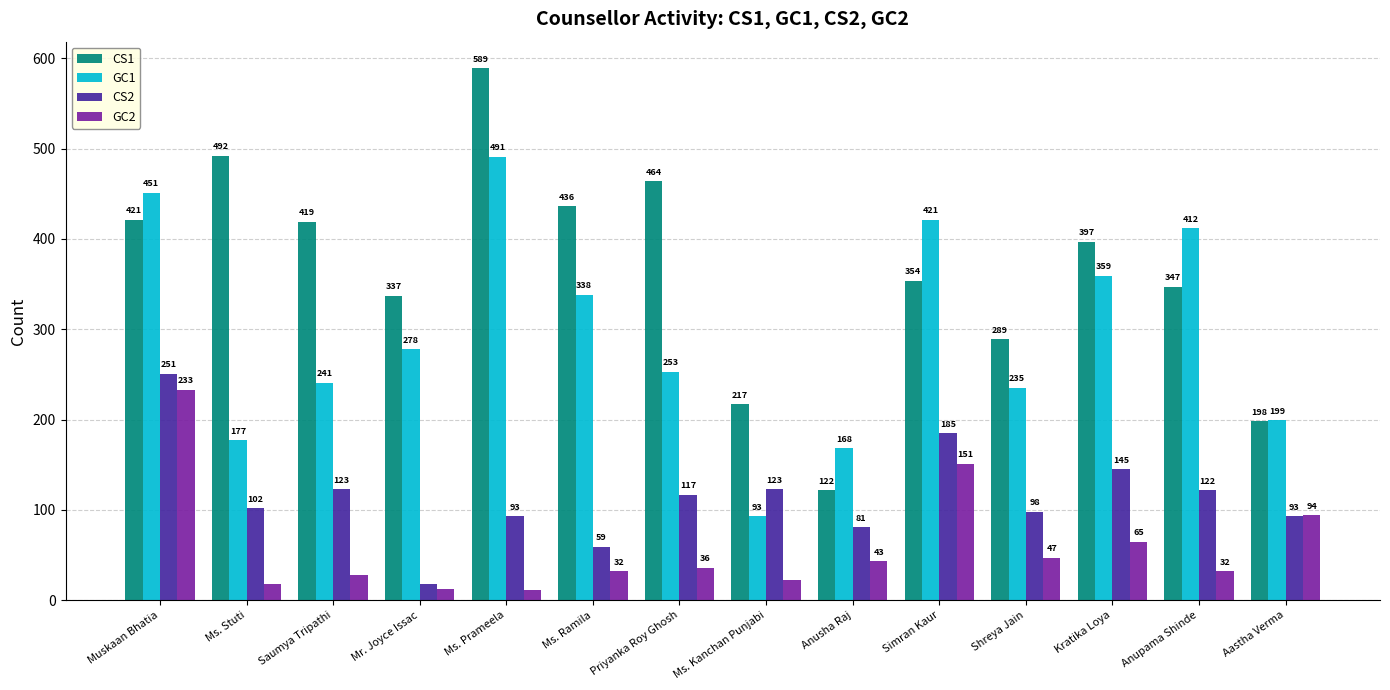

How many distinct data groups are displayed?

4